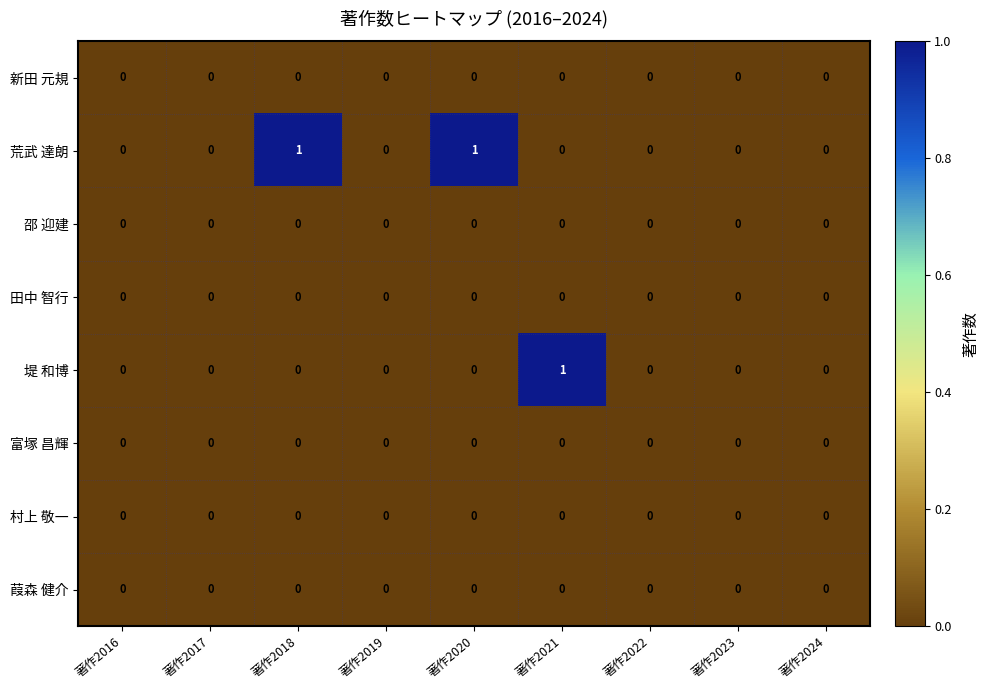

The value of 堤 和博 at 著作2021 is 1. True or false?

True